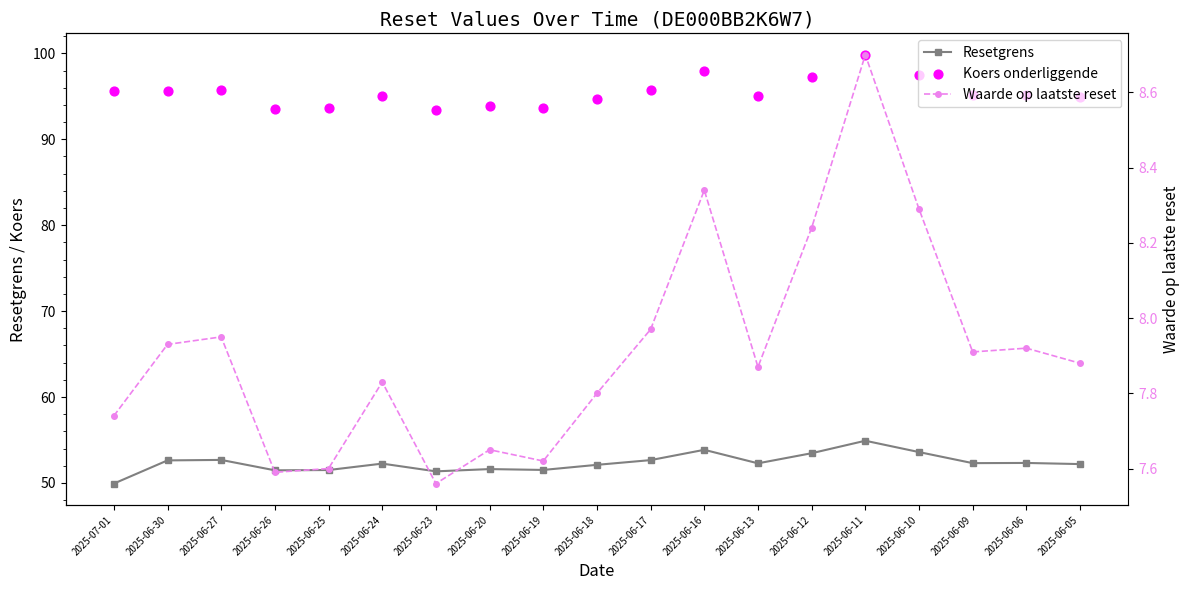

Which series contains the highest Y value?

Koers onderliggende